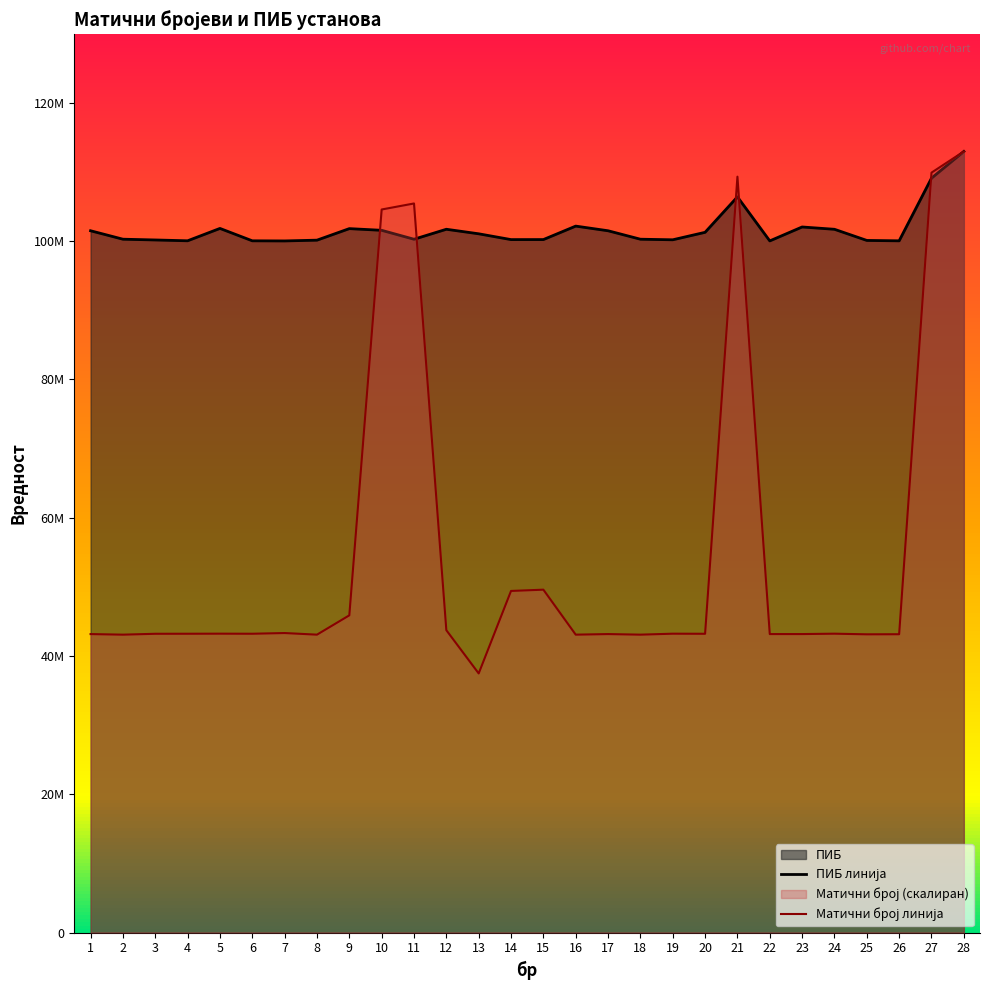

At which label does Матични број reach its minimum?

13